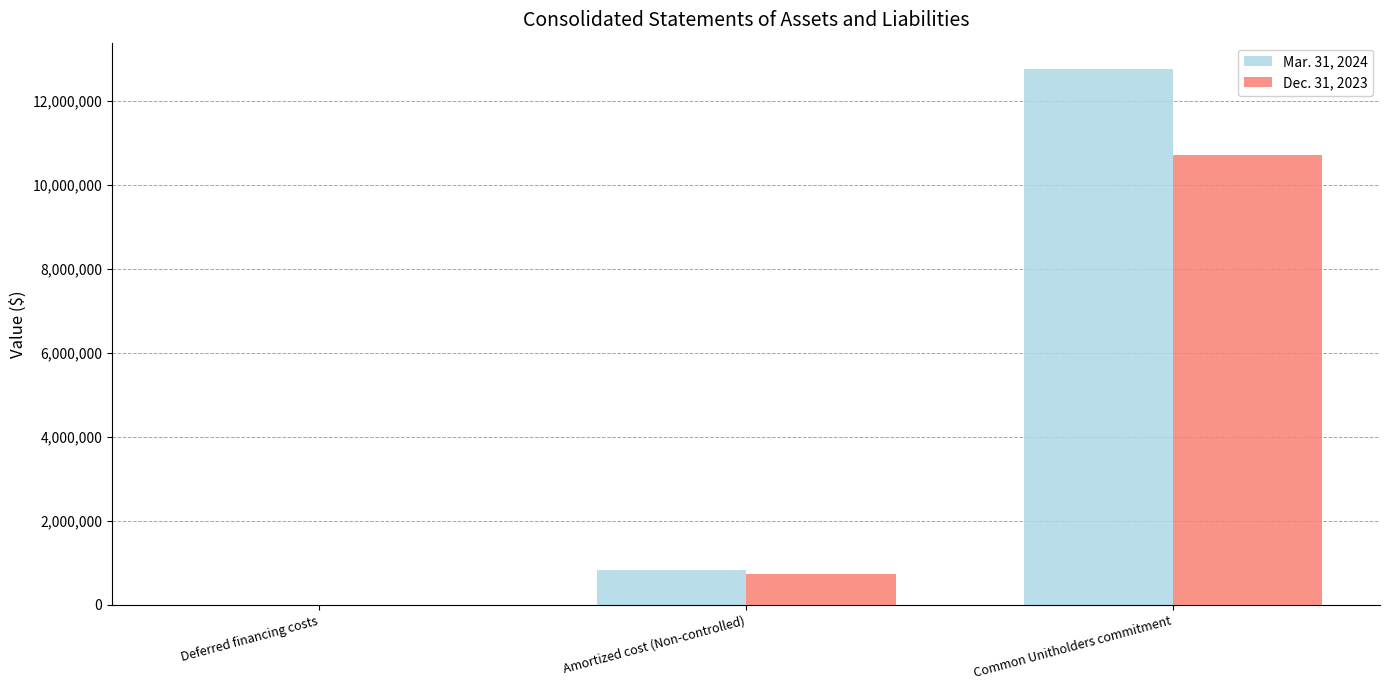

Reading left to right, what are all the values shown in this chart?

Mar. 31, 2024: Deferred financing costs=2212	Amortized cost (Non-controlled)=824267	Common Unitholders commitment=12745660
Dec. 31, 2023: Deferred financing costs=1187	Amortized cost (Non-controlled)=738207	Common Unitholders commitment=10709060